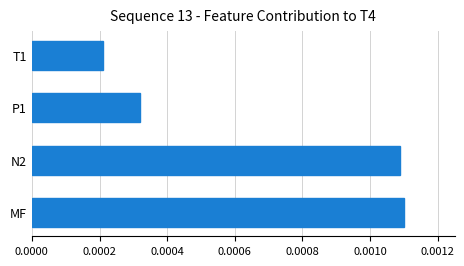

Count the values in the range 0 to 1.

4